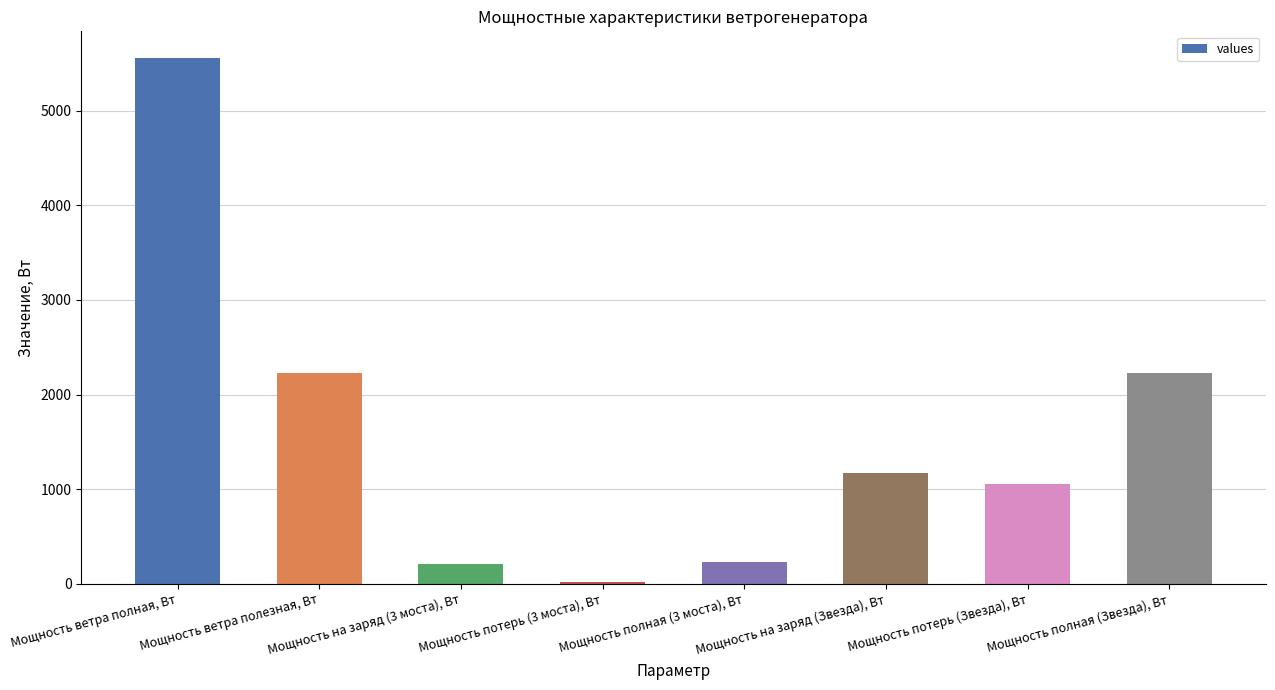

The chart shows a value of 2224.4 at Мощность ветра полезная, Вт. True or false?

True